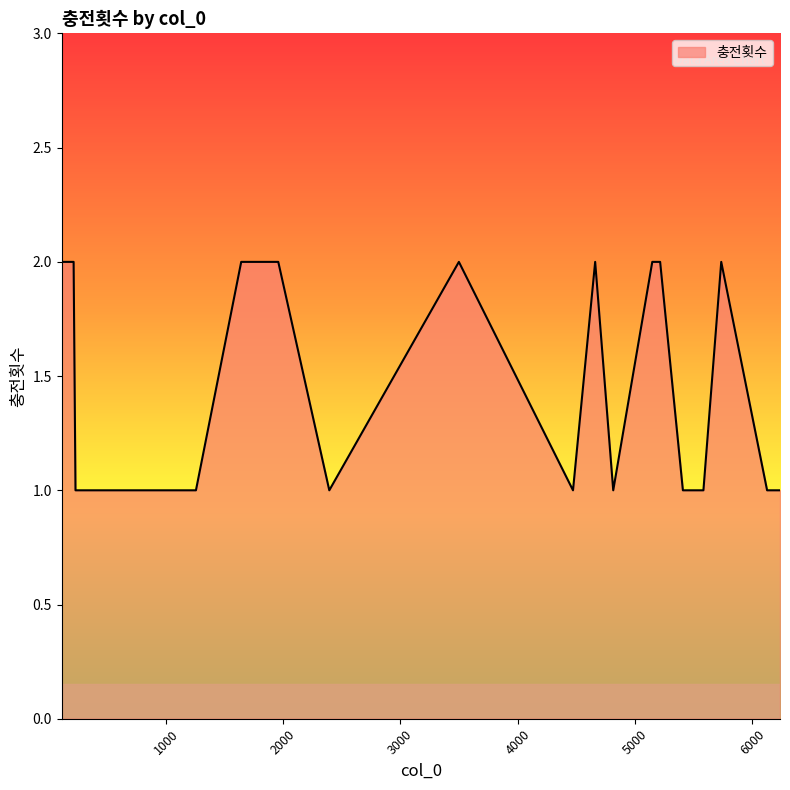

How many categories are shown in the chart?

20